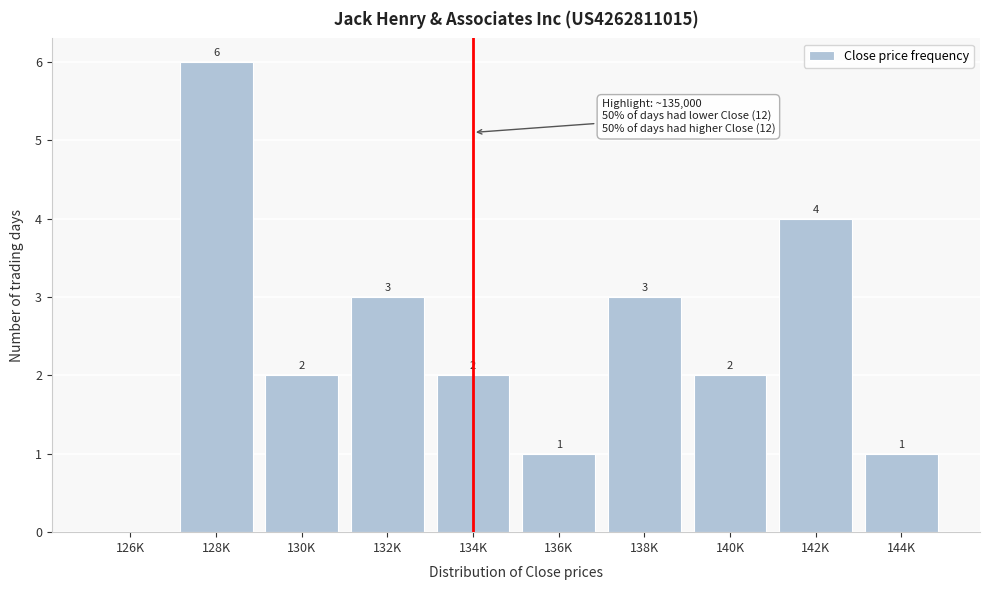

Reading left to right, list all the values displayed in this chart.

126K=0	128K=6	130K=2	132K=3	134K=2	136K=1	138K=3	140K=2	142K=4	144K=1